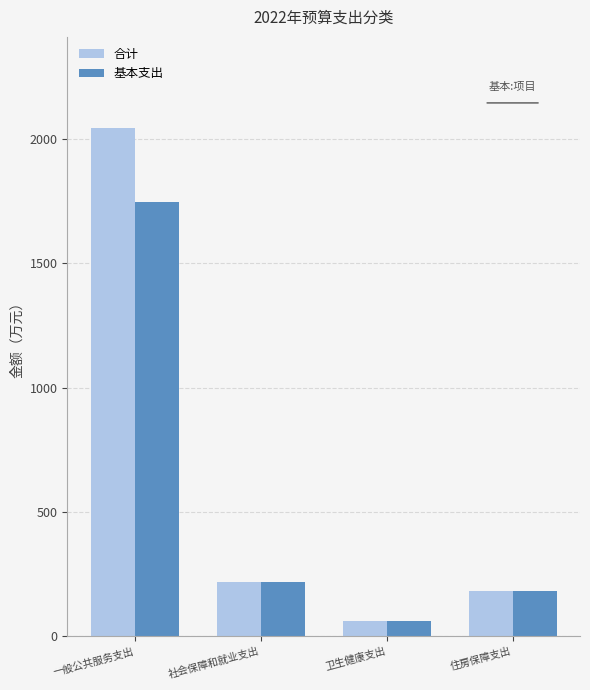

What is the average value of the 合计 series?

626.0